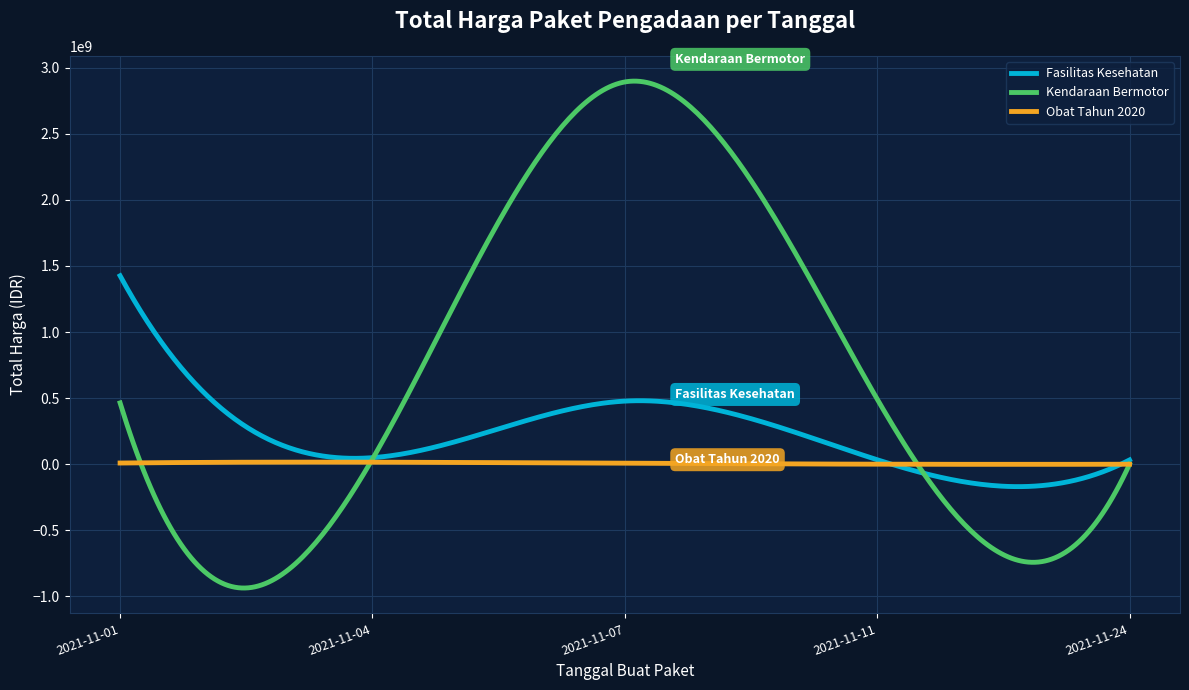

Which series has the largest range (max minus min)?

Kendaraan Bermotor